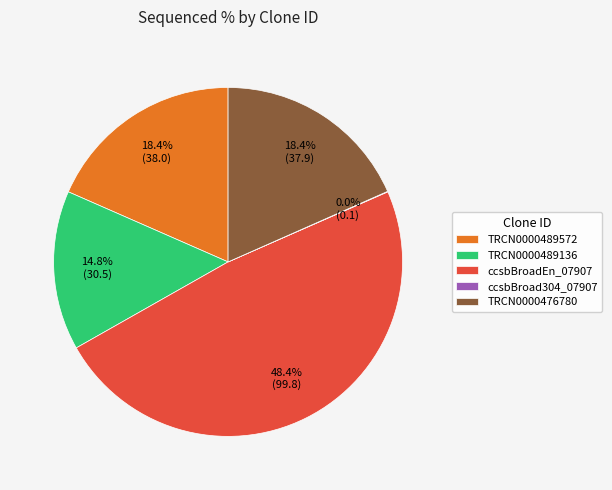

Approximately how many times larger is the value at TRCN0000489572 compared to TRCN0000489136?

1.2